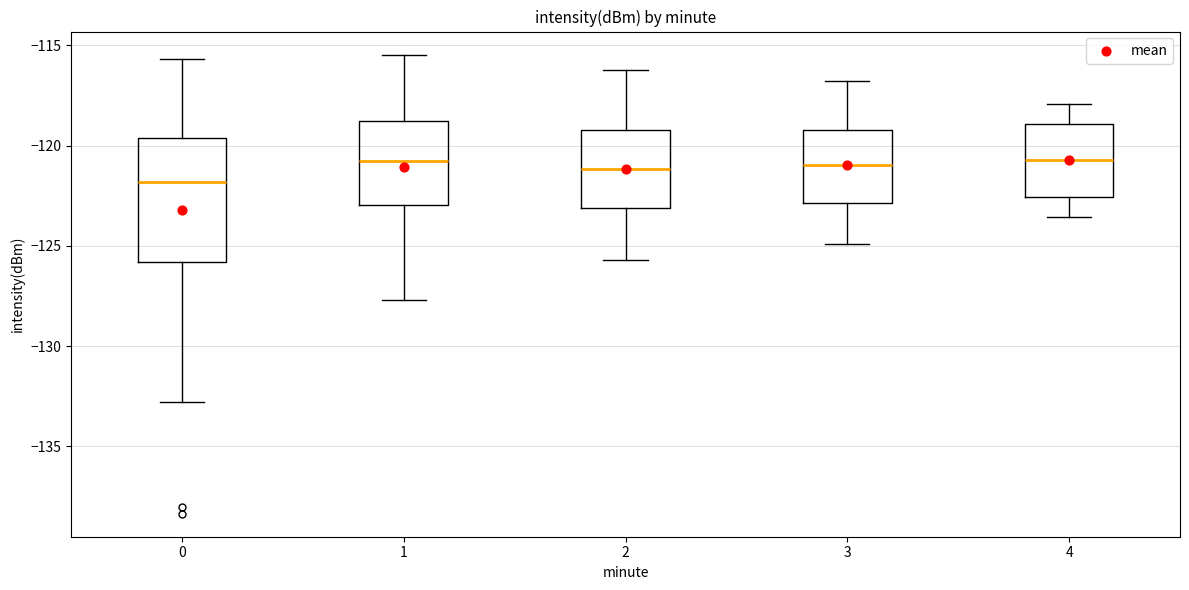

Where is the upper edge of the box at x = 1 on the y-axis? The values are not printed on the chart, so give them approximately, as read against the axis.

-119.0